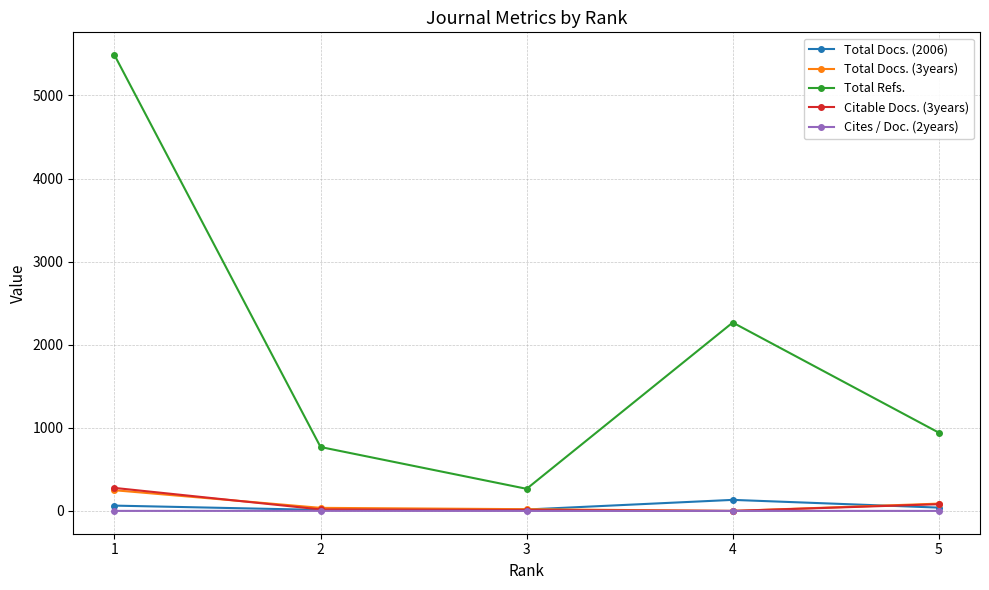

What is the sum of all Total Docs. (3years) values?

395.0